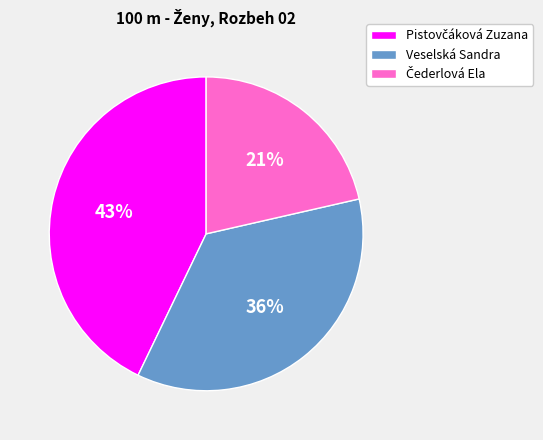

To the nearest percent, what is the average slice percentage?

33%